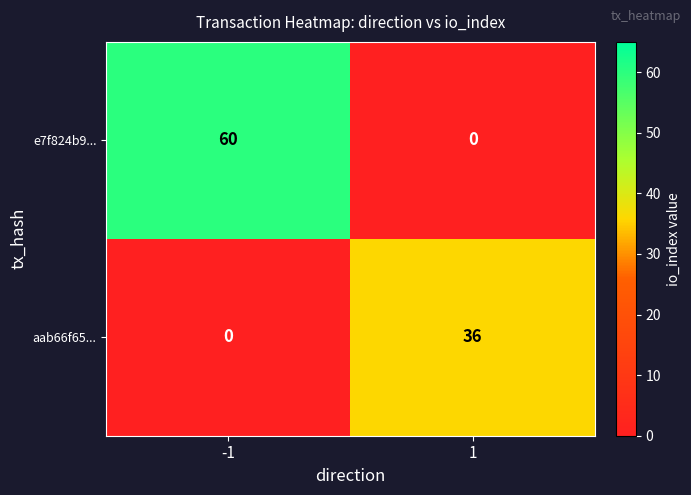

True or false: e7f824b9... has a value of 33 at 1.

False